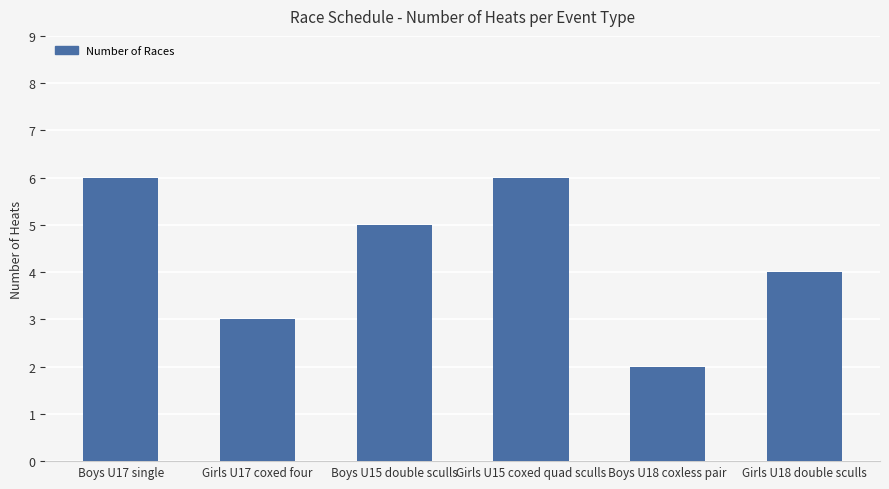

Approximately how many times larger is the value at Boys U17 single compared to Girls U18 double sculls?

1.5